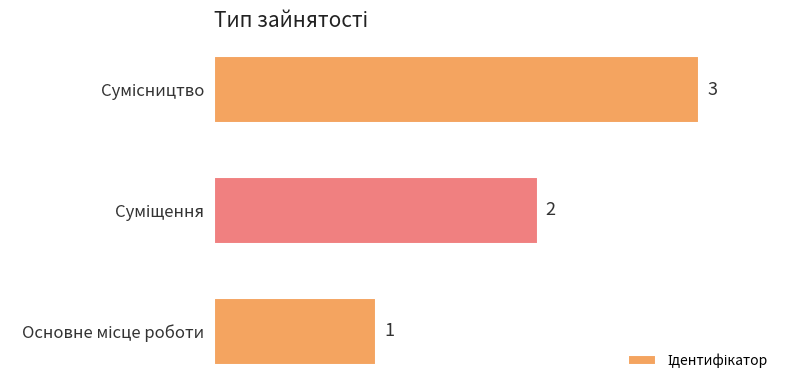

What is the greatest value displayed?

3